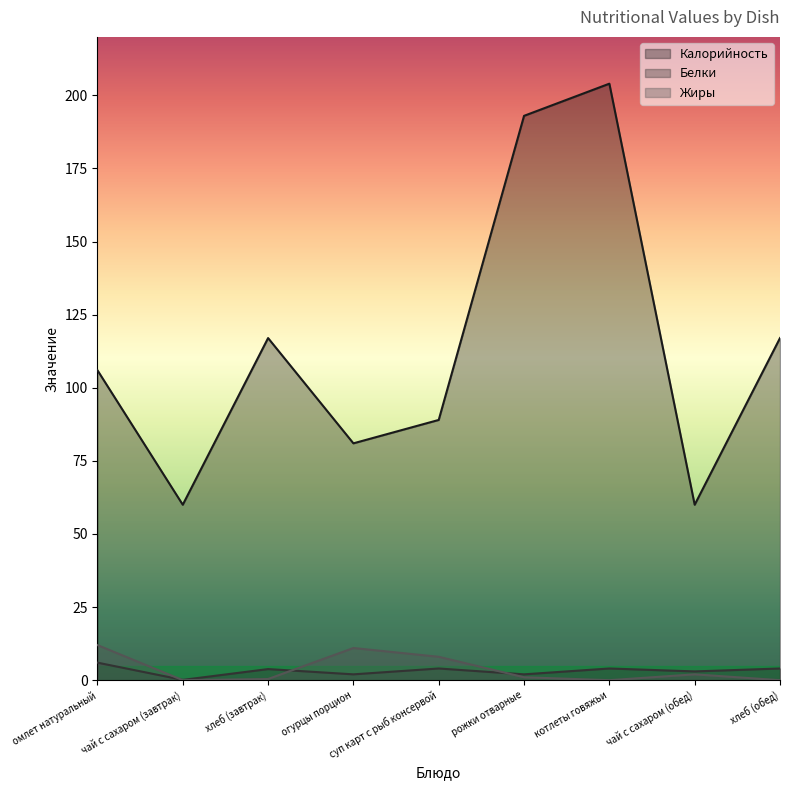

Reading right to left, transcribe all the data shown in this chart.

Калорийность: 117.0	60.0	204.0	193.0	89.0	81.0	117.0	60.0	106.0
Белки: 4.0	3.0	4.0	2.0	4.0	2.0	3.8	0.1	6.0
Жиры: 0.0	2.0	0.0	1.0	8.0	11.0	0.4	0.0	12.0